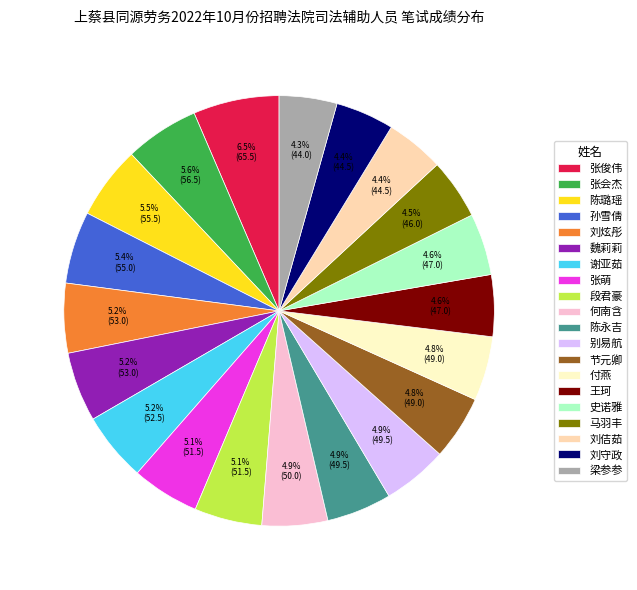

What percentage is the 梁参参 slice, to the nearest percent?

4%